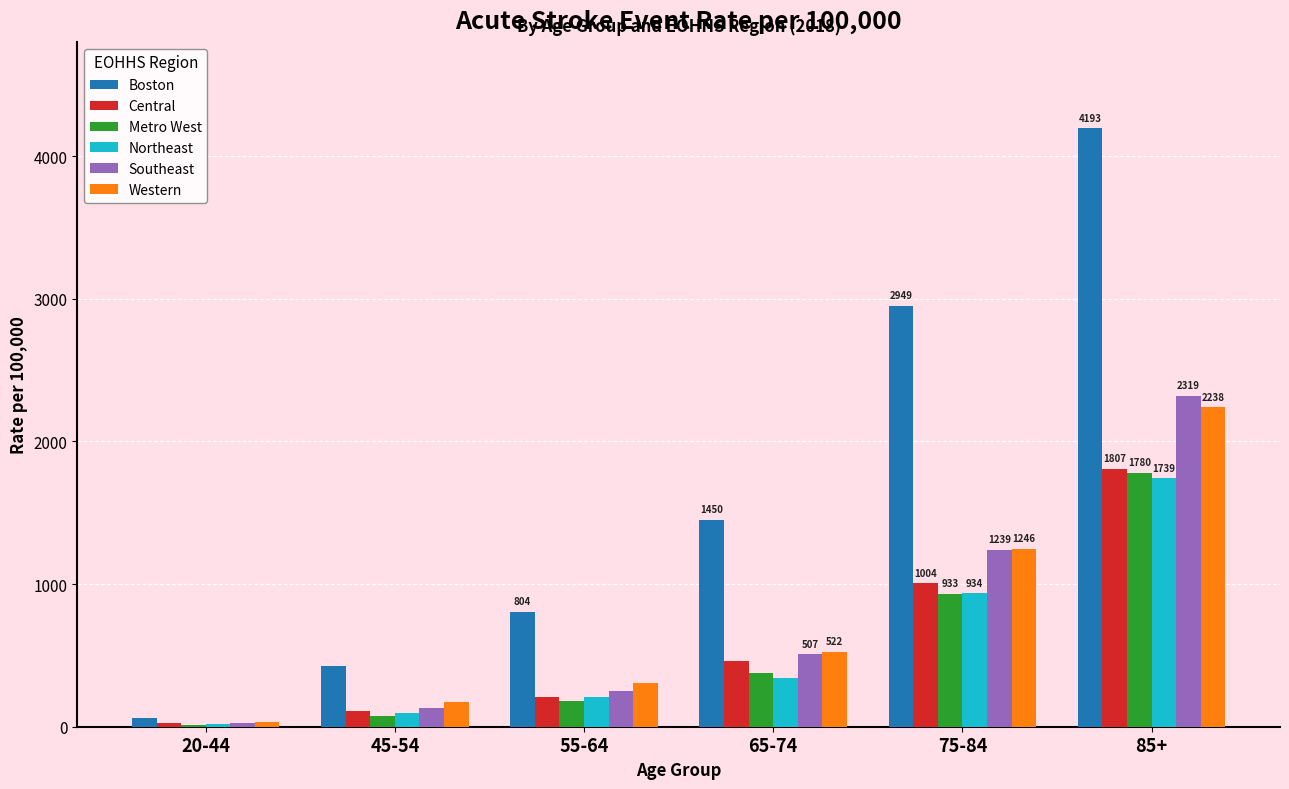

Reading left to right, extract all data points from this chart.

Boston: 20-44=59.7	45-54=426.2	55-64=804.5	65-74=1450.6	75-84=2949.3	85+=4193.8
Central: 20-44=27.3	45-54=111.8	55-64=208.4	65-74=463.2	75-84=1004.8	85+=1807.1
Metro West: 20-44=13.3	45-54=74.8	55-64=183.1	65-74=379.0	75-84=933.3	85+=1780.9
Northeast: 20-44=21.0	45-54=97.5	55-64=205.5	65-74=343.2	75-84=934.4	85+=1739.9
Southeast: 20-44=28.6	45-54=130.0	55-64=252.3	65-74=507.6	75-84=1239.5	85+=2319.4
Western: 20-44=35.6	45-54=170.3	55-64=305.7	65-74=522.6	75-84=1246.5	85+=2238.9